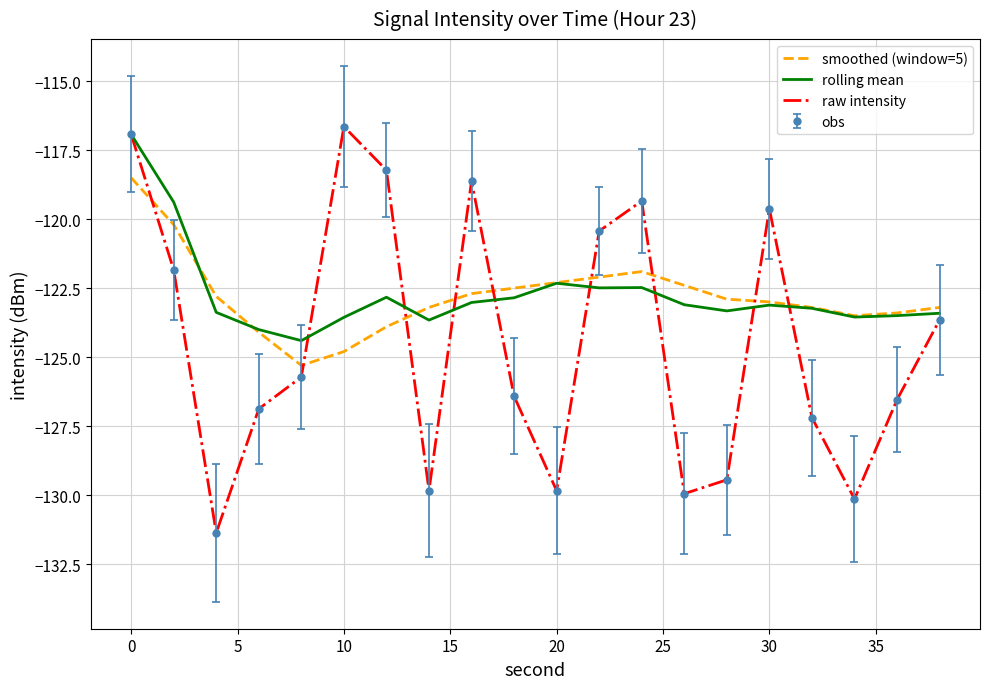

At how many categories does at least one series exceed -129?

20